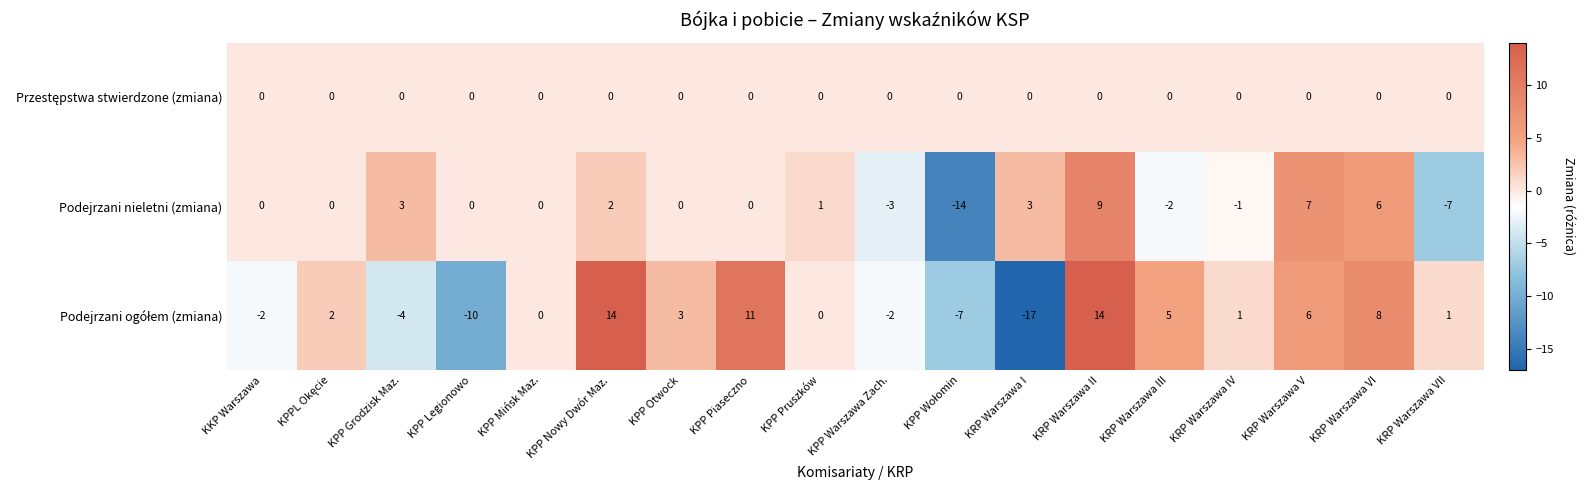

What is the maximum value for Podejrzani nieletni (zmiana)?

9